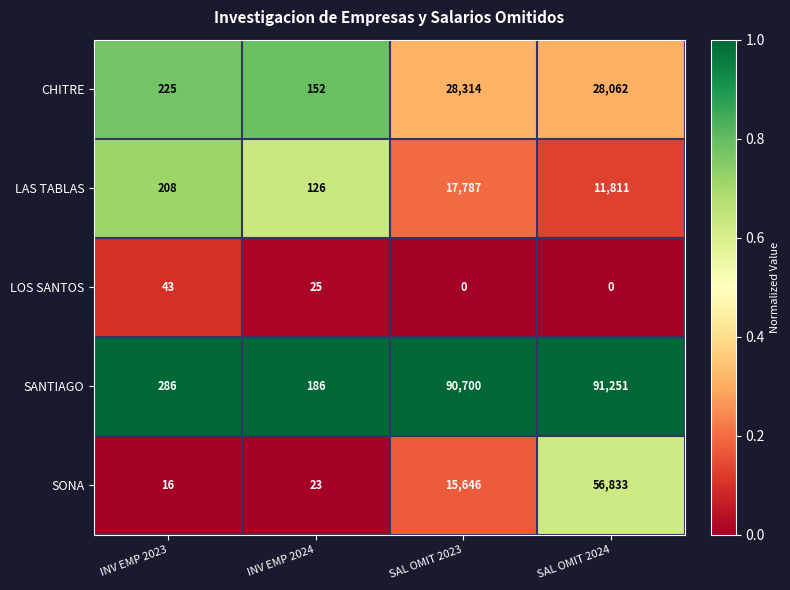

The LAS TABLAS series shows 3571 at SAL OMIT 2024. True or false?

False